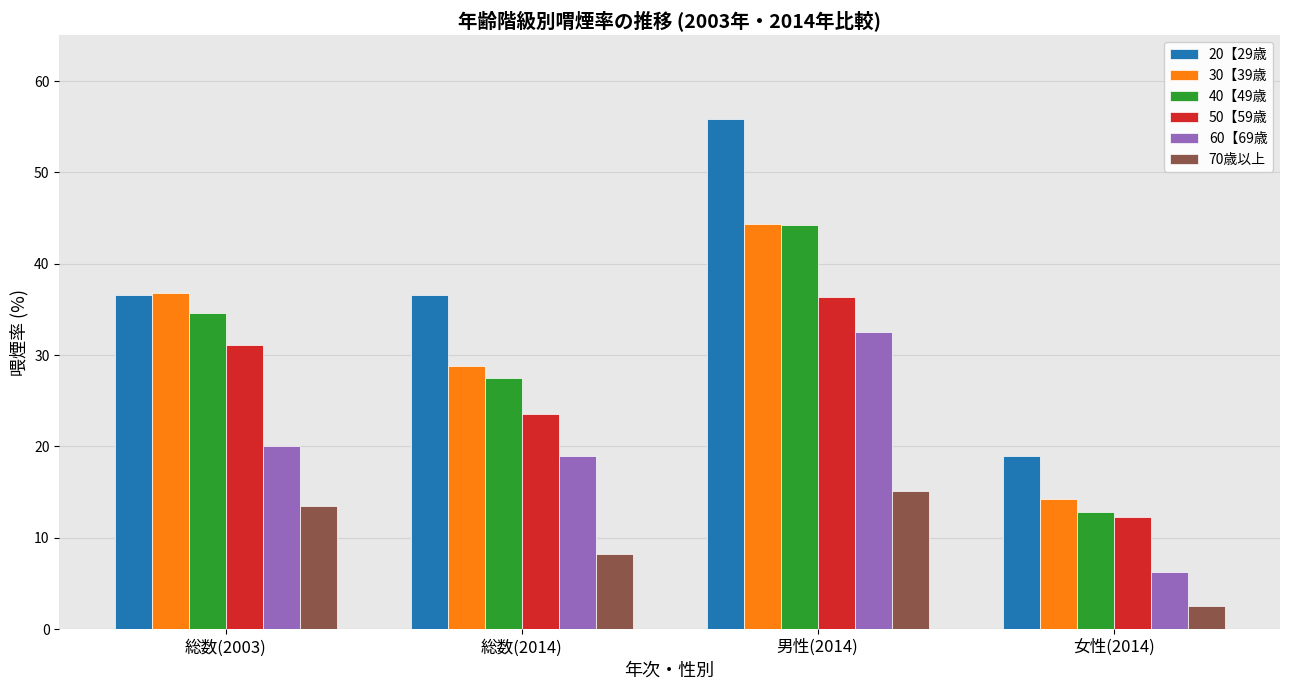

What is the difference between the 70歳以上 values at 女性(2014) and 総数(2003)?

11.0